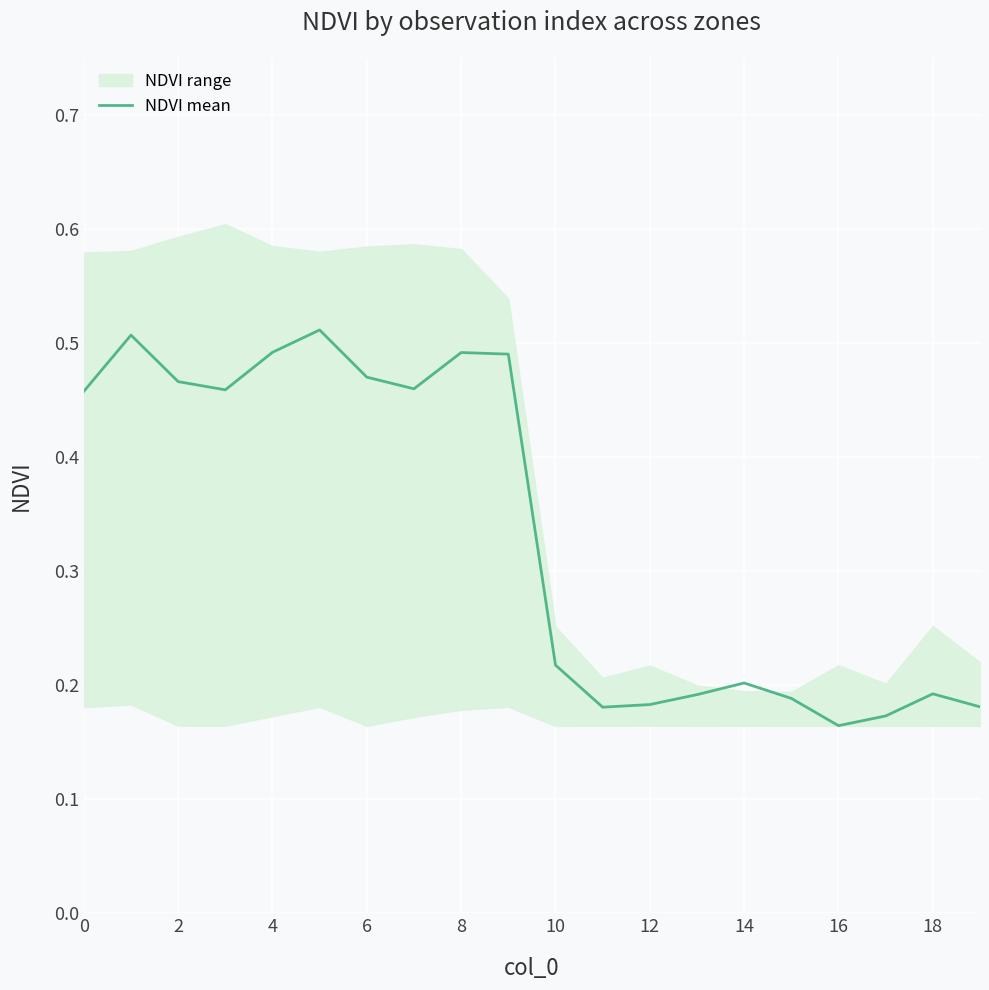

Is it true that the value at 16 is 0.1?

False